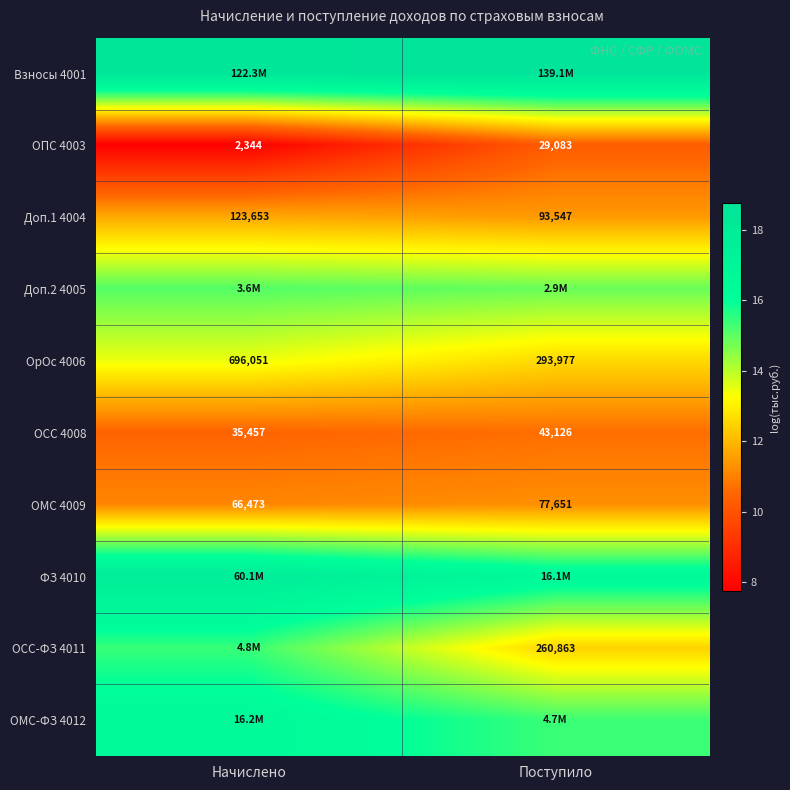

Rank the categories by ОСС 4008 value from highest to lowest.

Поступило, Начислено